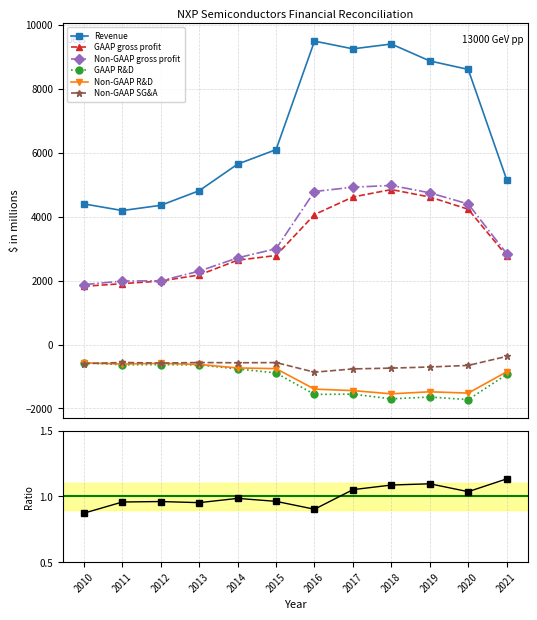

Does the chart have visible grid lines?

Yes